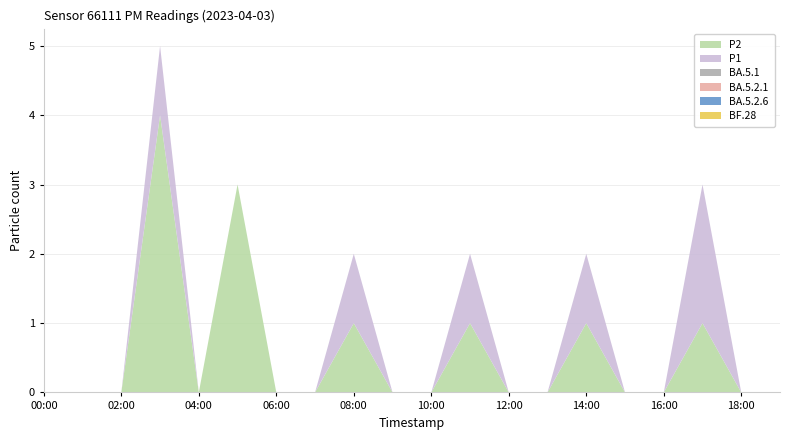

Reading left to right, extract all data points from this chart.

P2: 0	0	0	4	0	3	0	0	1	0	0	1	0	0	1	0	0	1	0	0
P1: 0	0	0	1	0	0	0	0	1	0	0	1	0	0	1	0	0	2	0	0
BA.5.1: 0	0	0	0	0	0	0	0	0	0	0	0	0	0	0	0	0	0	0	0
BA.5.2.1: 0	0	0	0	0	0	0	0	0	0	0	0	0	0	0	0	0	0	0	0
BA.5.2.6: 0	0	0	0	0	0	0	0	0	0	0	0	0	0	0	0	0	0	0	0
BF.28: 0	0	0	0	0	0	0	0	0	0	0	0	0	0	0	0	0	0	0	0